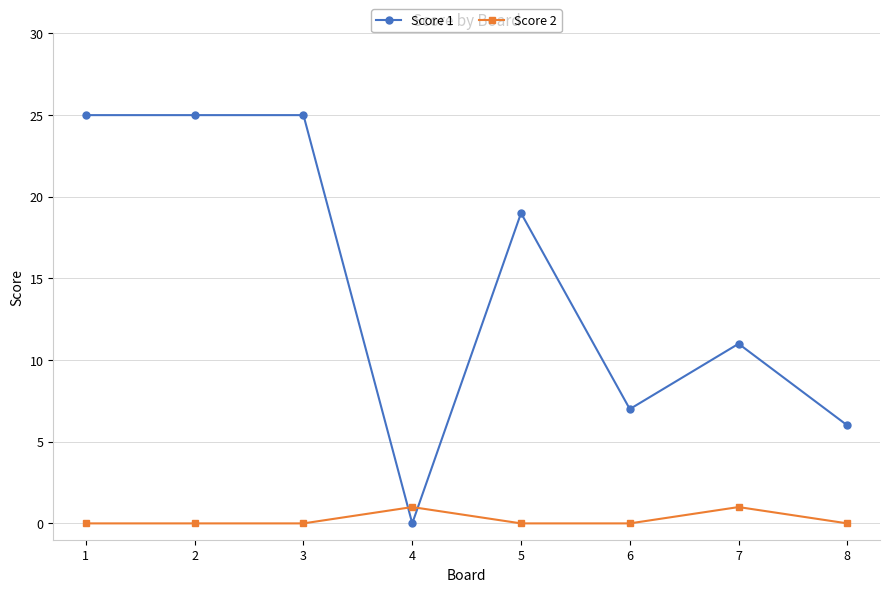

Is the value of Score 1 at 7 greater than the value of Score 2 at 2?

Yes